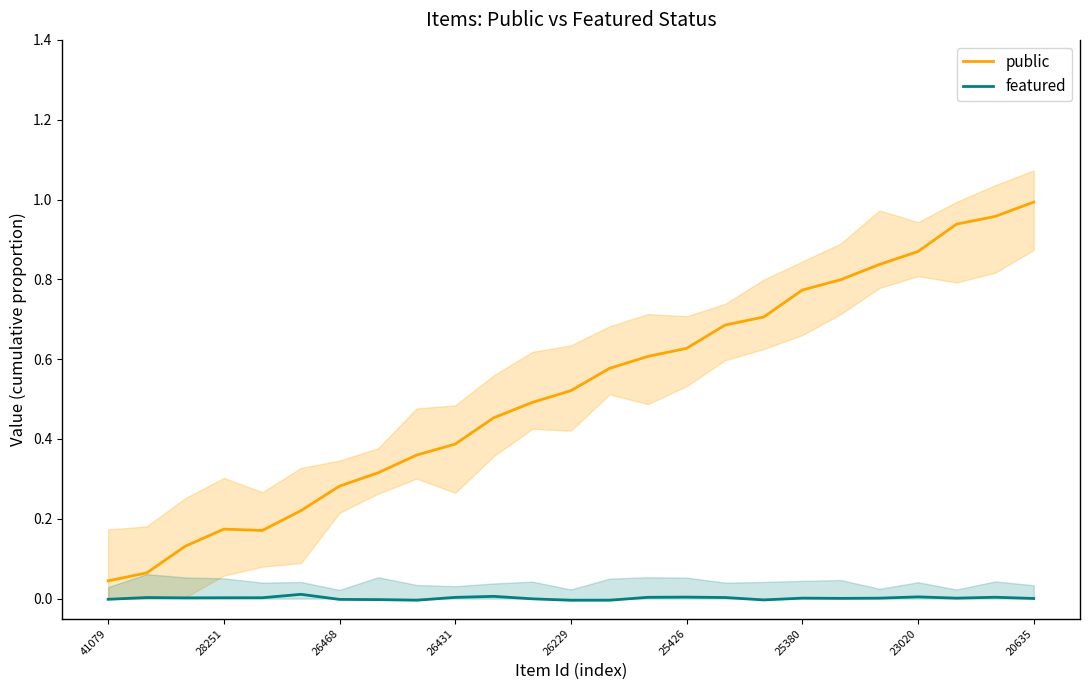

True or false: featured and public cross at least once.

False